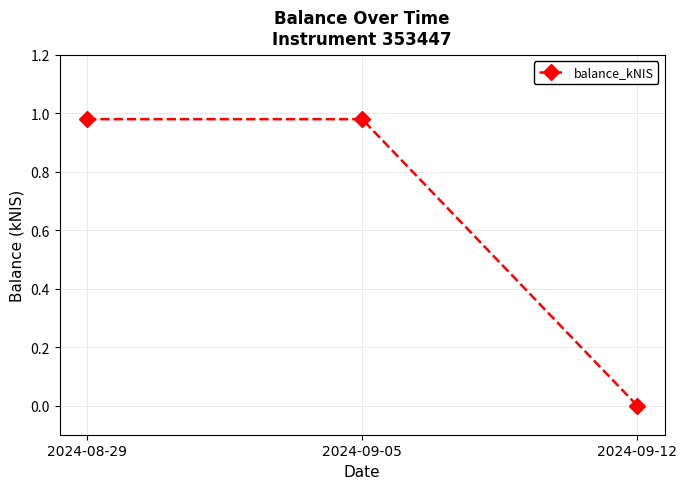

What is the average value?

0.7